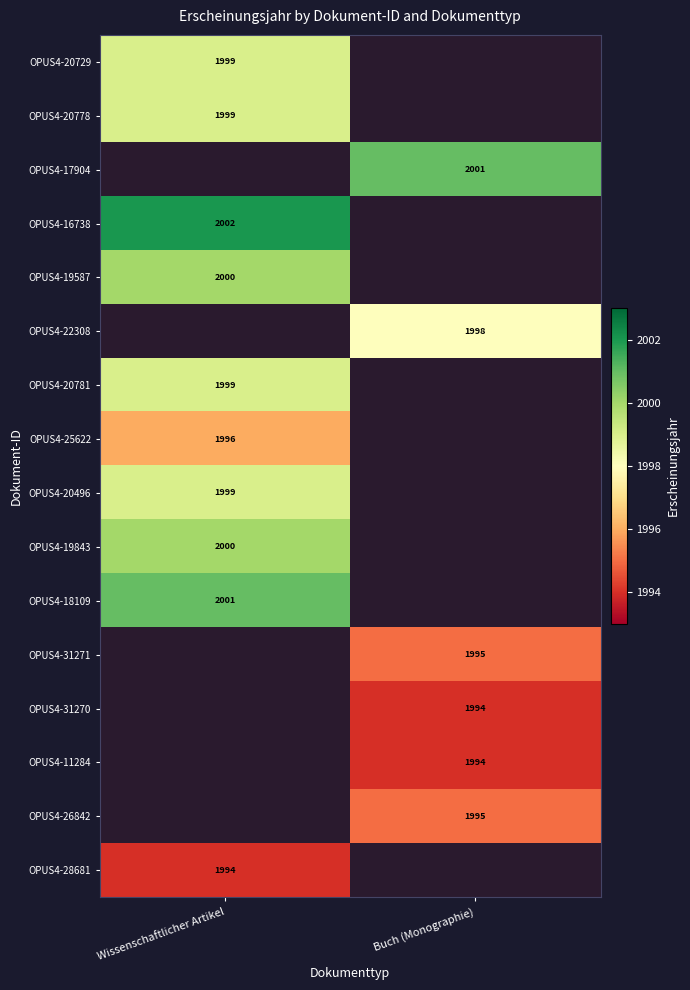

Which has a higher value, Buch (Monographie) or Wissenschaftlicher Artikel?

Wissenschaftlicher Artikel